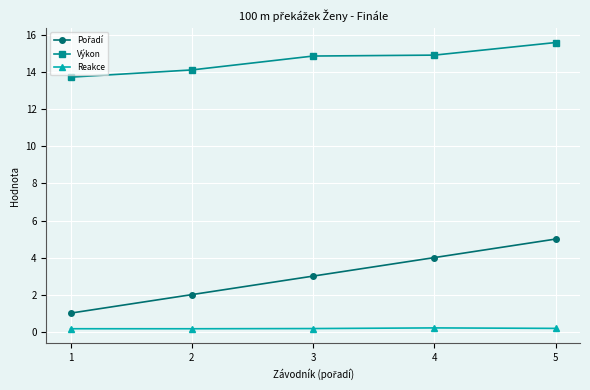

At which category is the sum across all series the highest?

5